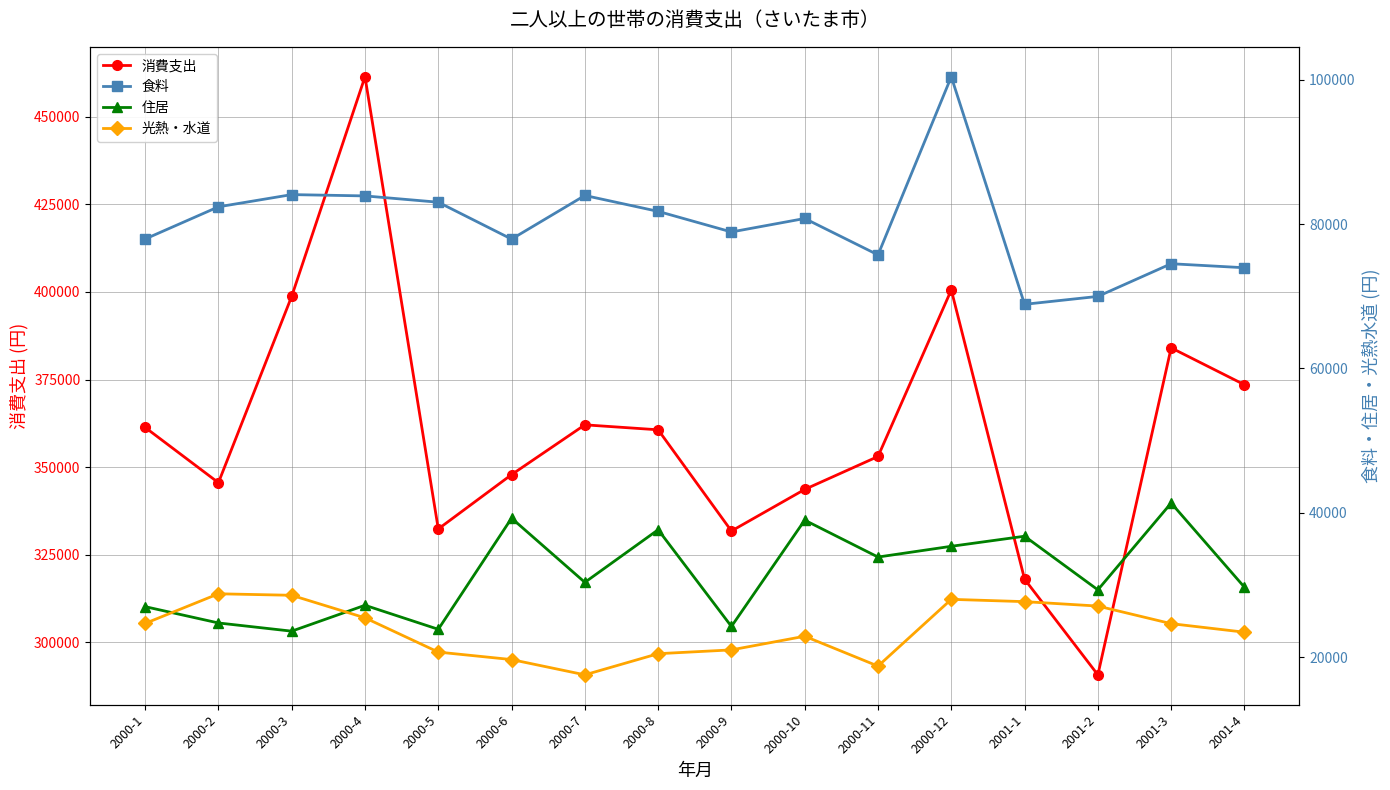

What is the value of the 食料 point at the 11th from the left?

75732